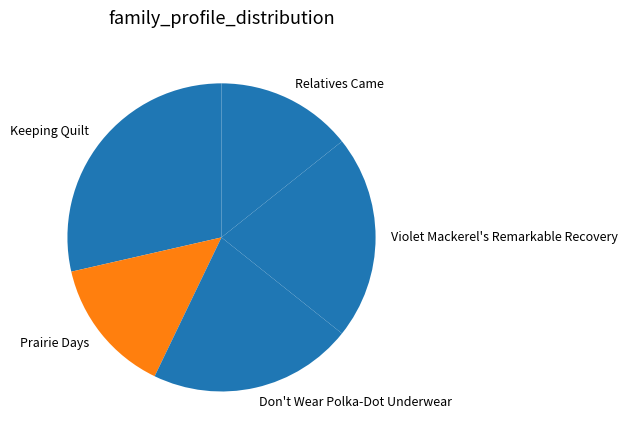

Which category has the biggest portion of the pie?

Keeping Quilt